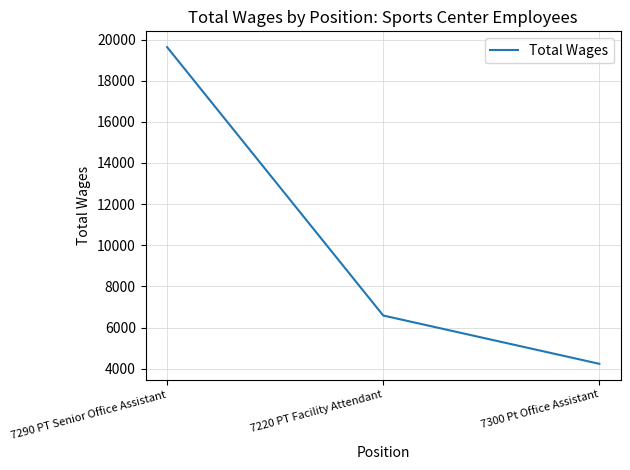

Where is the data nearest to the value 11933?

7220 PT Facility Attendant